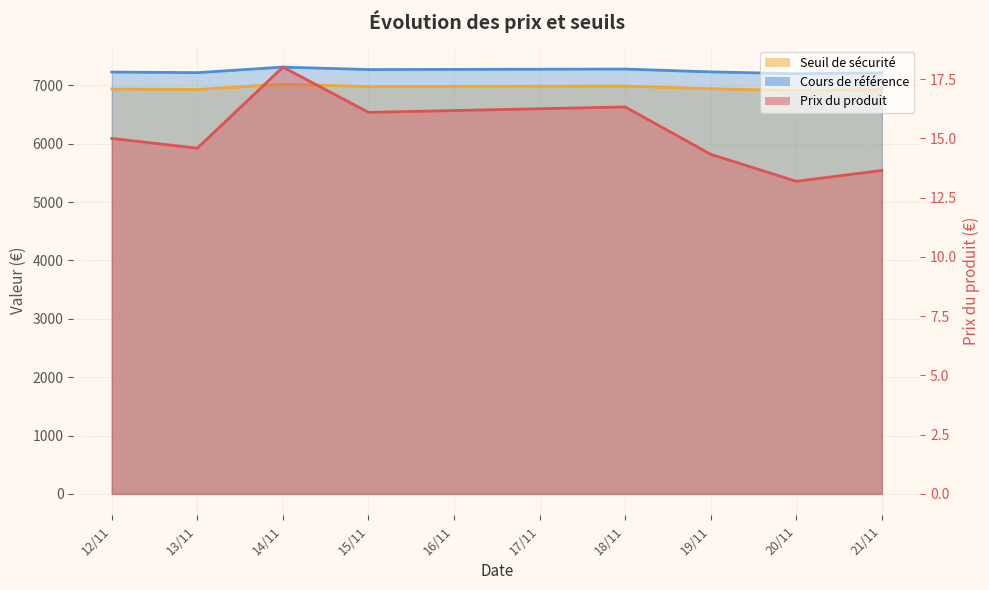

What is the average value of the Cours de référence series?

7243.1